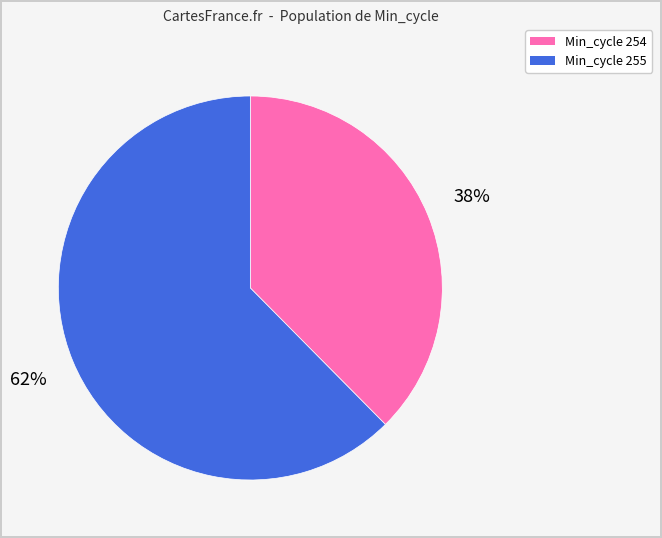

To the nearest percent, what portion does Min_cycle 254 represent?

38%